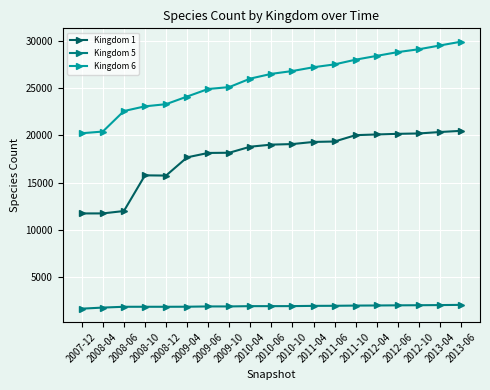

At how many categories does at least one series exceed 16204?

19